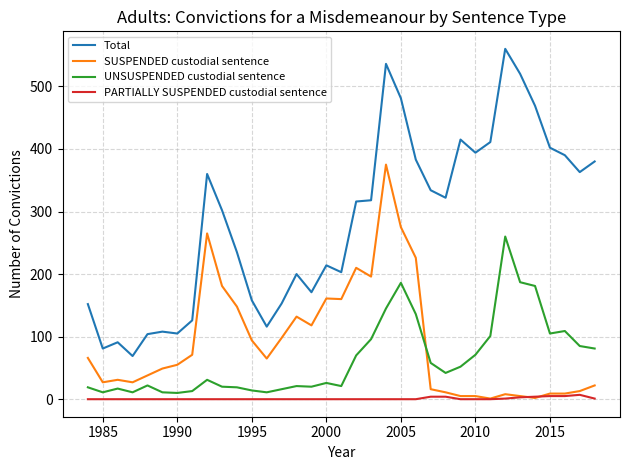

True or false: Total and PARTIALLY SUSPENDED custodial sentence intersect in this chart.

False